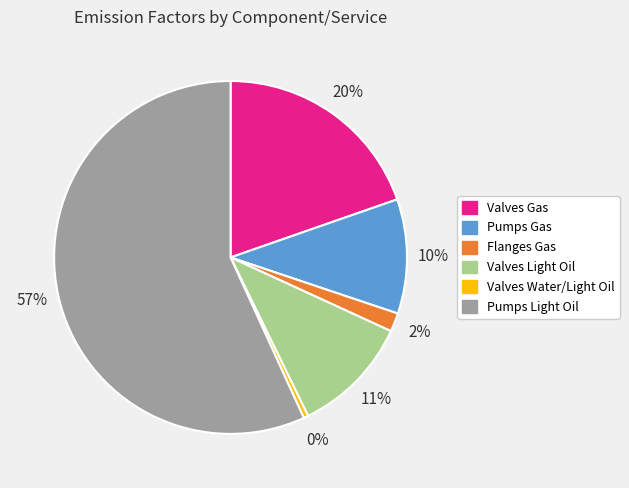

To the nearest percent, what is the difference between the Valves Light Oil and Flanges Gas slice percentages?

9%